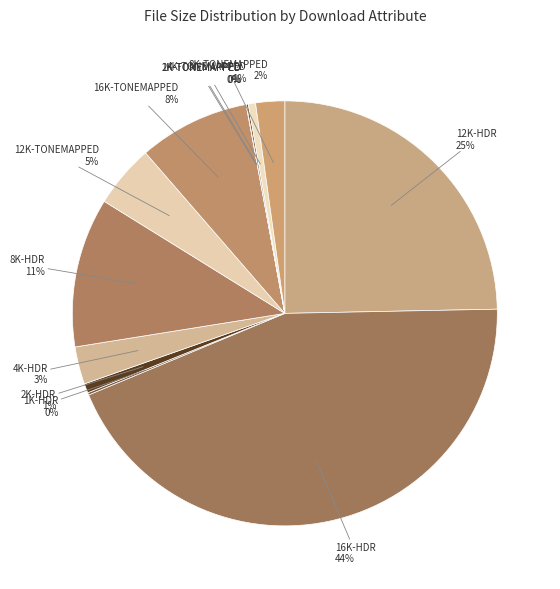

How many slices are in this pie chart?

12